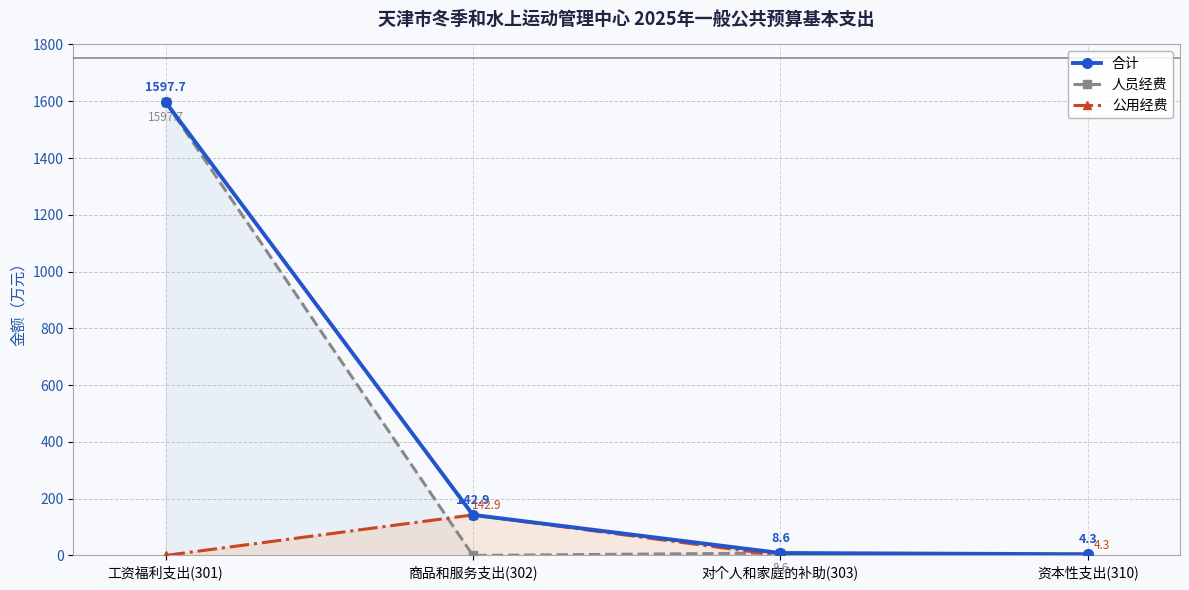

What are all the series names shown in the legend?

合计, 人员经费, 公用经费